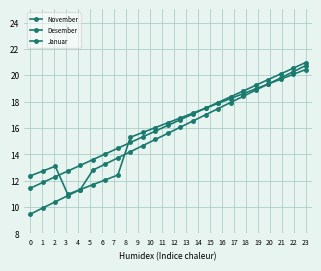

Does the chart have visible grid lines?

Yes